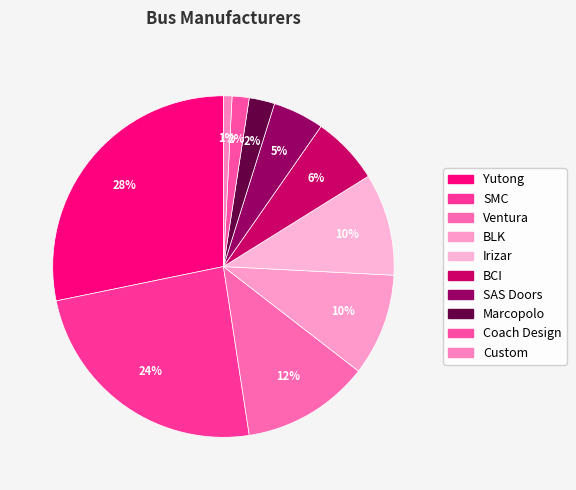

Which category has the biggest portion of the pie?

Yutong